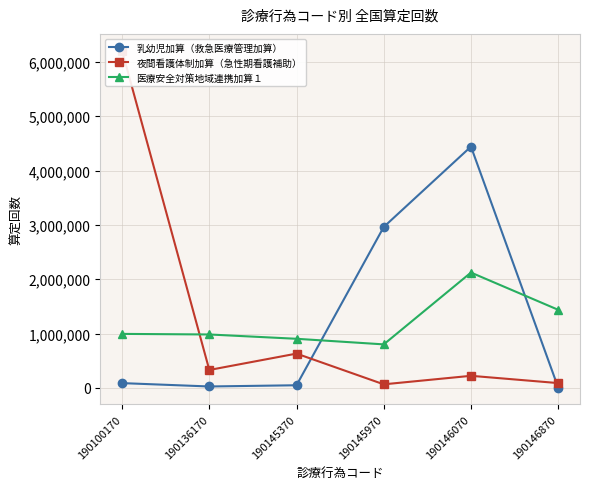

Reading right to left, what are all the values shown in this chart?

乳幼児加算（救急医療管理加算）: 7120	4439898	2961512	49562	27194	88940
夜間看護体制加算（急性期看護補助）: 89442	223365	66654	631960	330752	6203583
医療安全対策地域連携加算１: 1437652	2122842	801513	904450	983774	994439